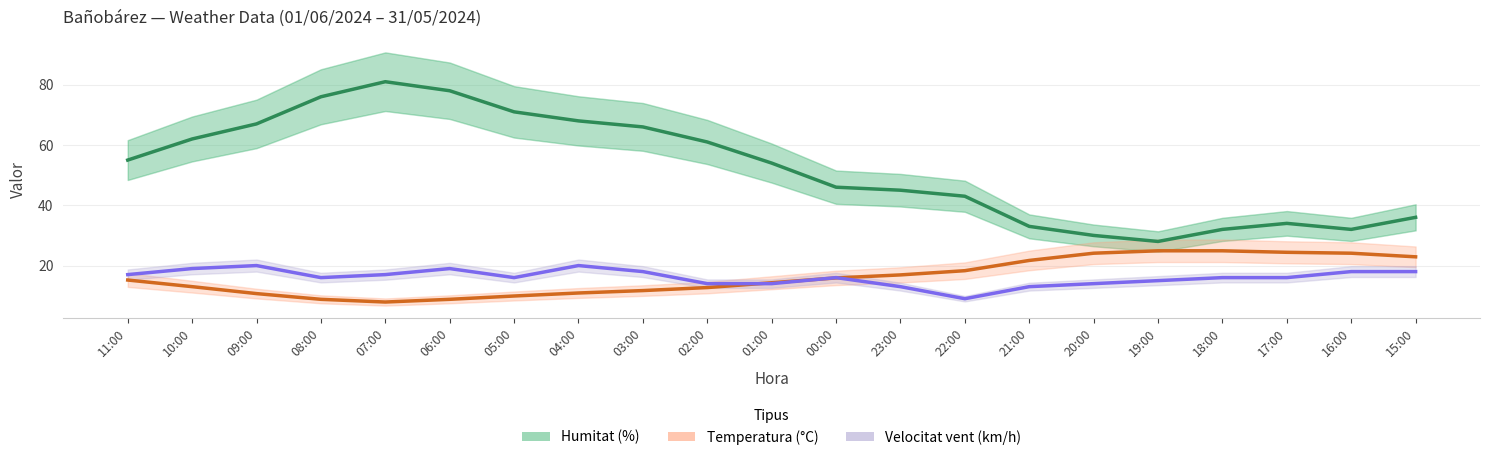

At which label does Temperatura (°C) first exceed 15?

11:00